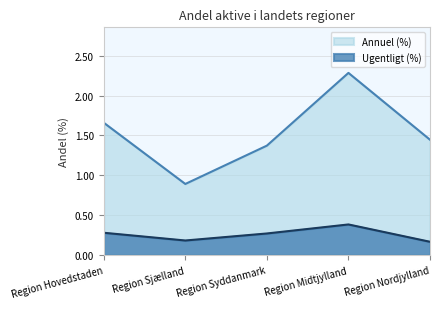

Where does the Annuel (%) series first go above 1?

Region Hovedstaden